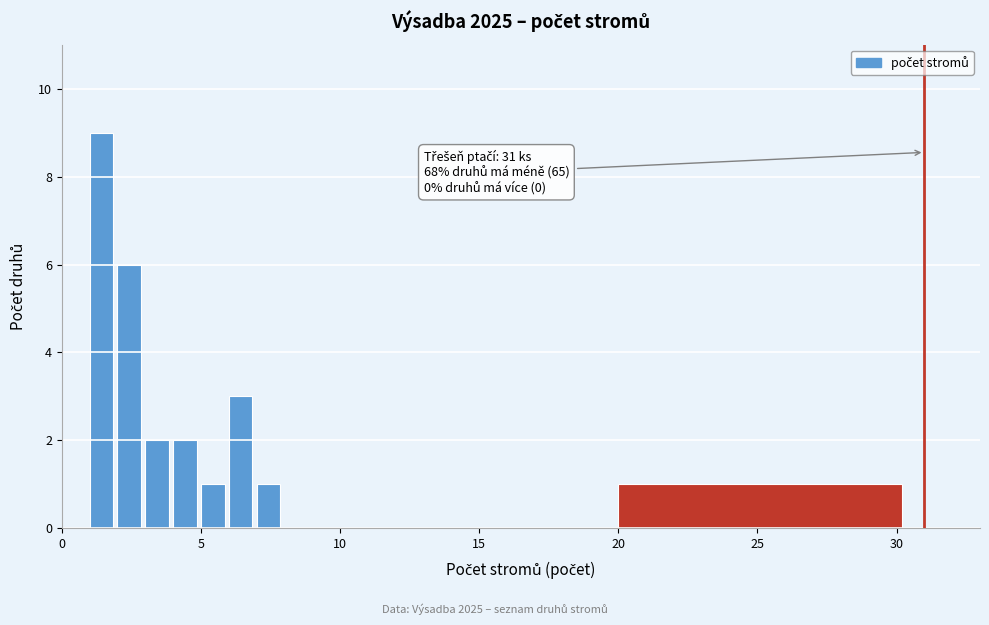

Around what value on the x-axis is the tallest bar? Give the approximate position of its centre, as read against the axis.

1.5